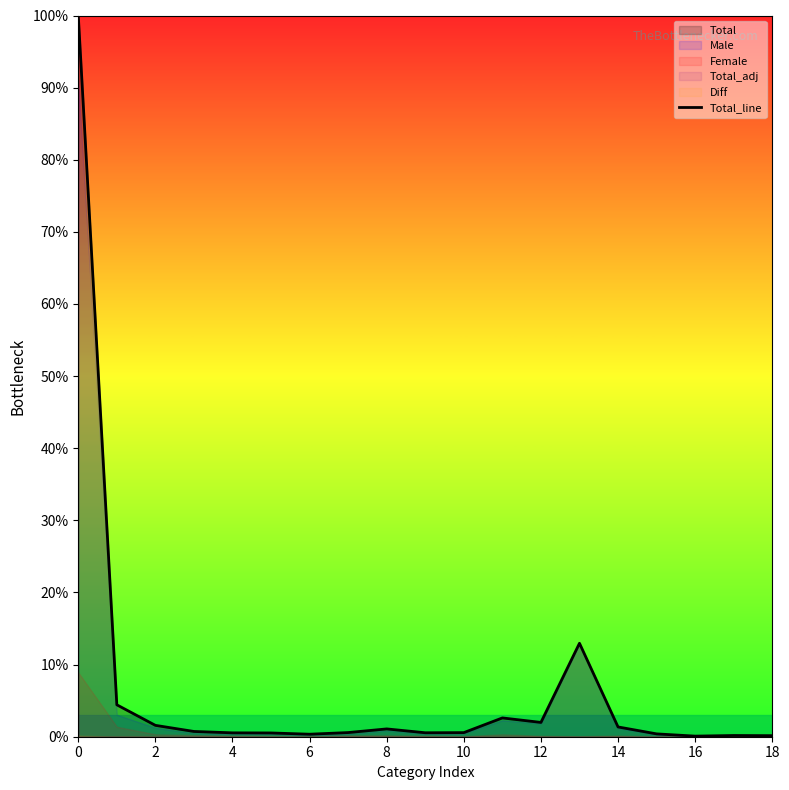

How many interior local peaks (higher than both neighbors) does the data have?

4